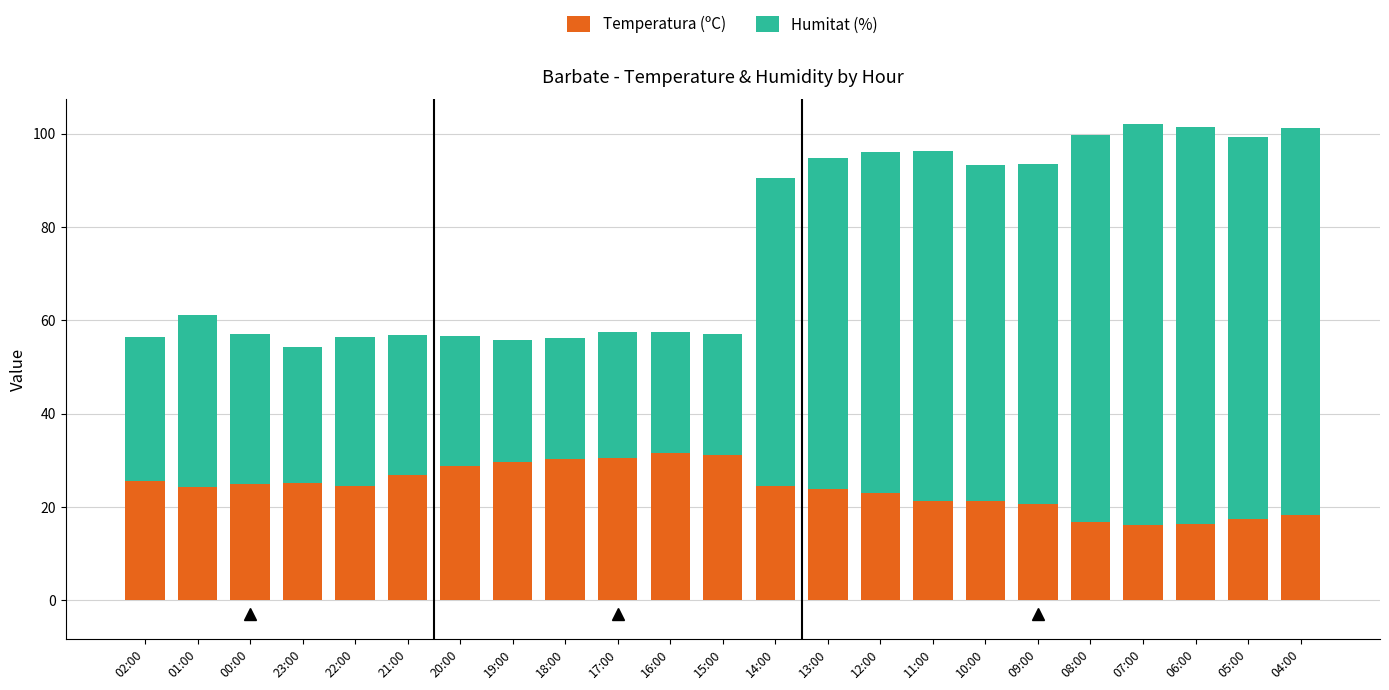

What is the difference between the maximum and second lowest values in the Temperatura (ºC) series?

15.2